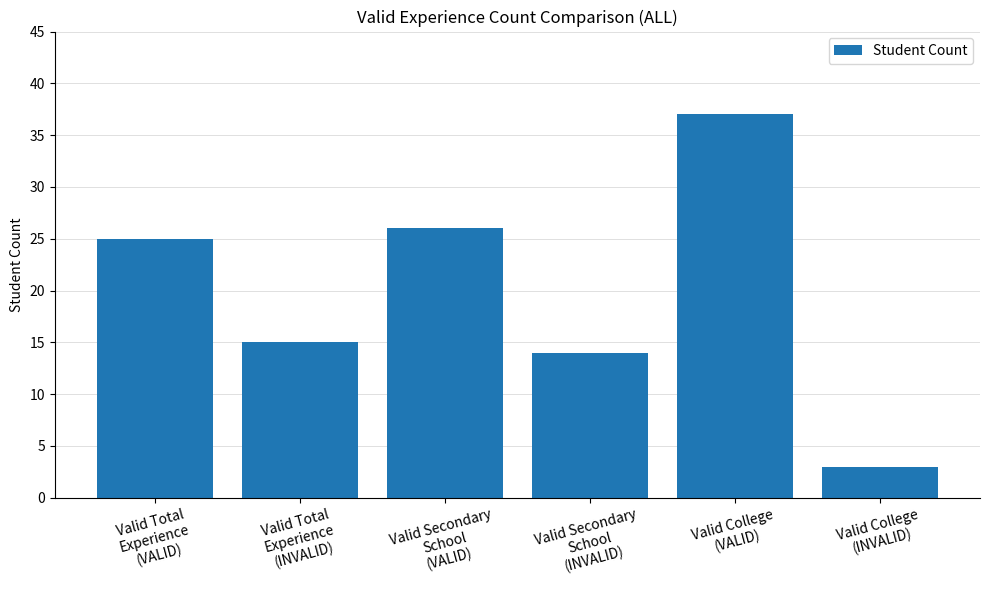

Approximately how many times larger is the value at Valid Total
Experience
(VALID) compared to Valid College
(INVALID)?

8.3